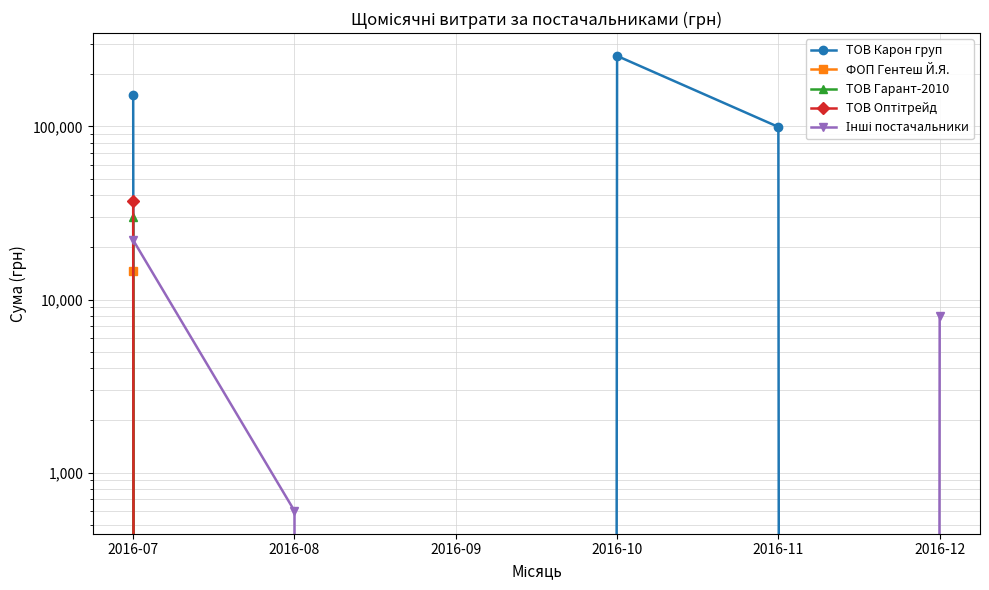

True or false: ТОВ Карон груп and ФОП Гентеш Й.Я. cross at least once.

False